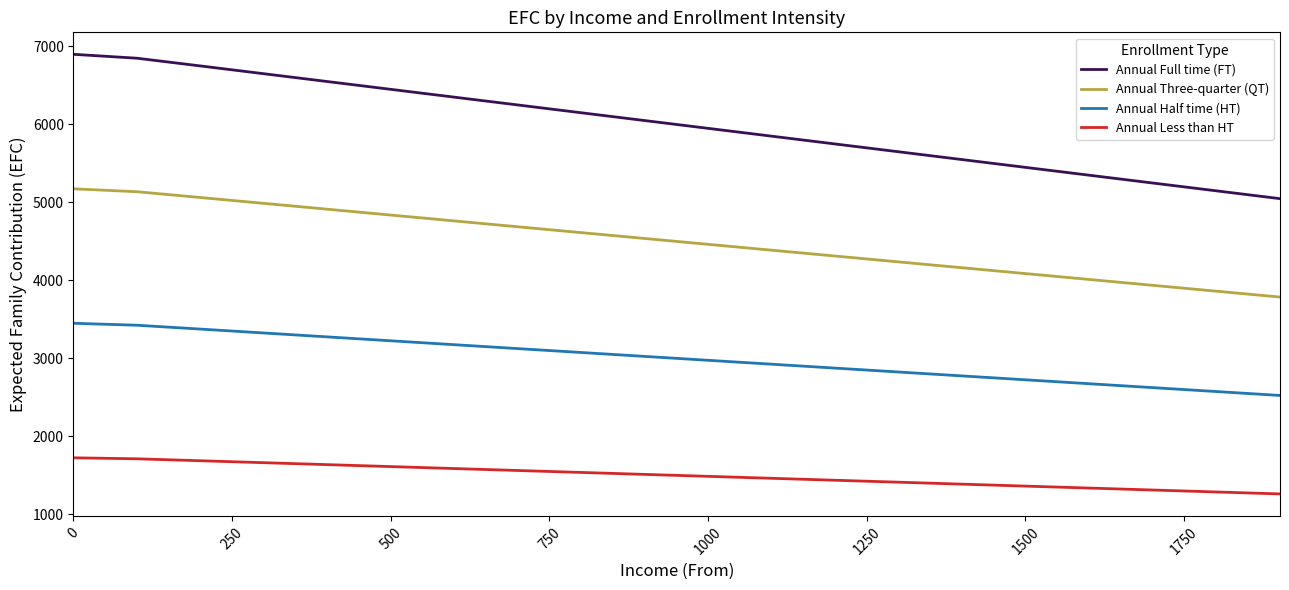

True or false: Annual Full time (FT) and Annual Less than HT cross at least once.

False